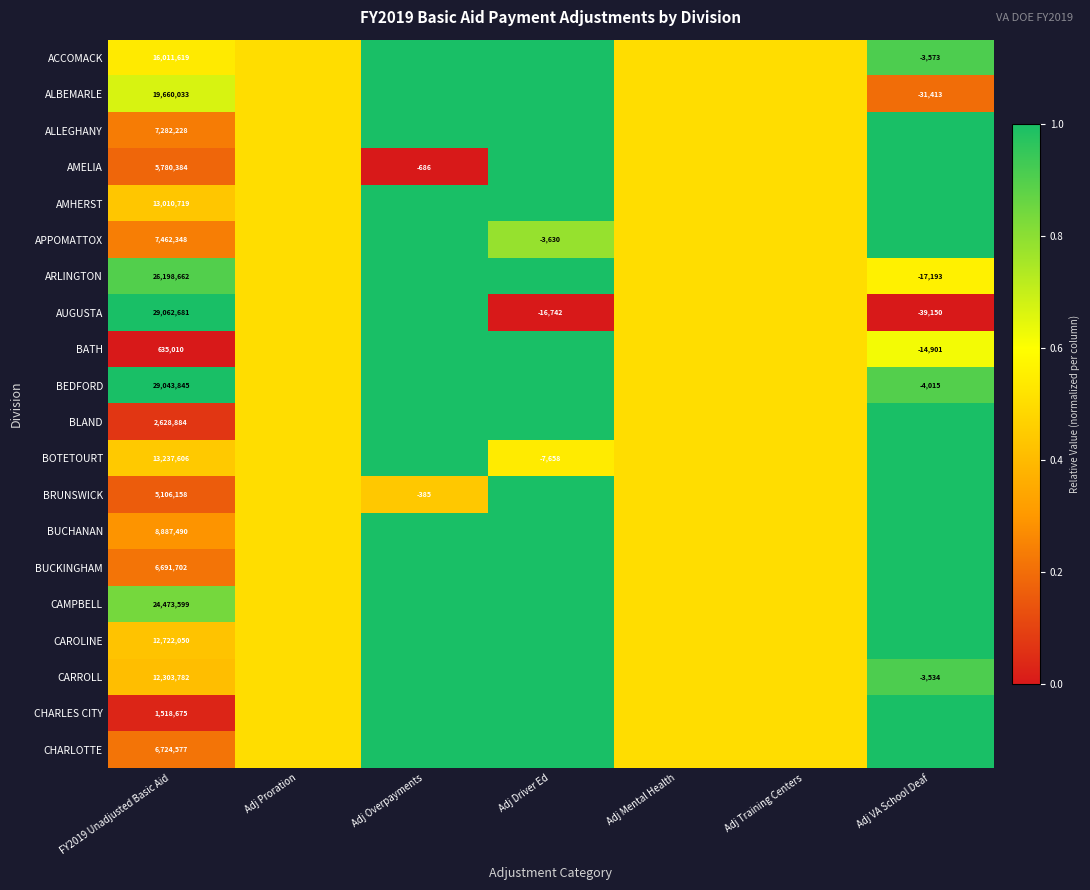

True or false: APPOMATTOX has a value of -3630.0 at Adj Driver Ed.

True